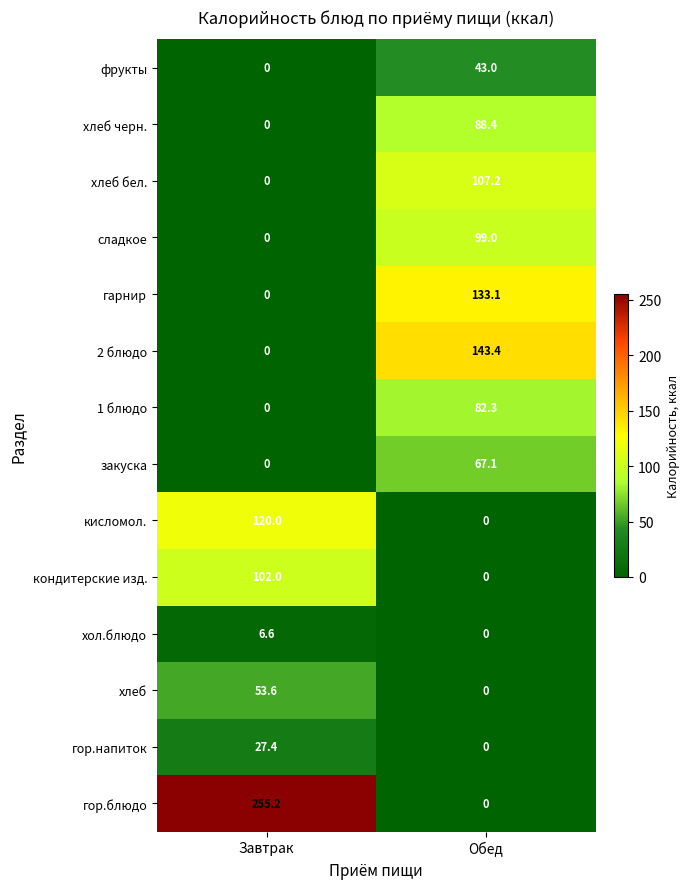

Which series has the largest total across all categories?

гор.блюдо